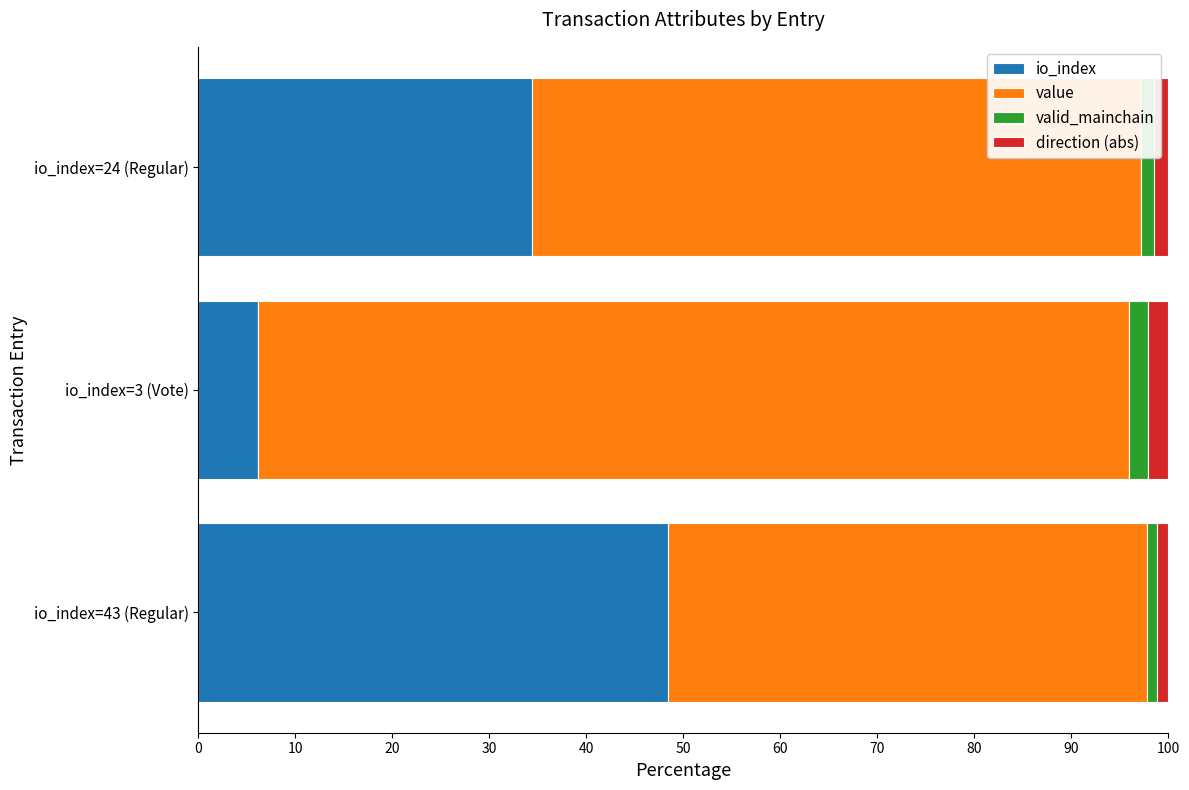

How many data points in io_index are above 34?

2